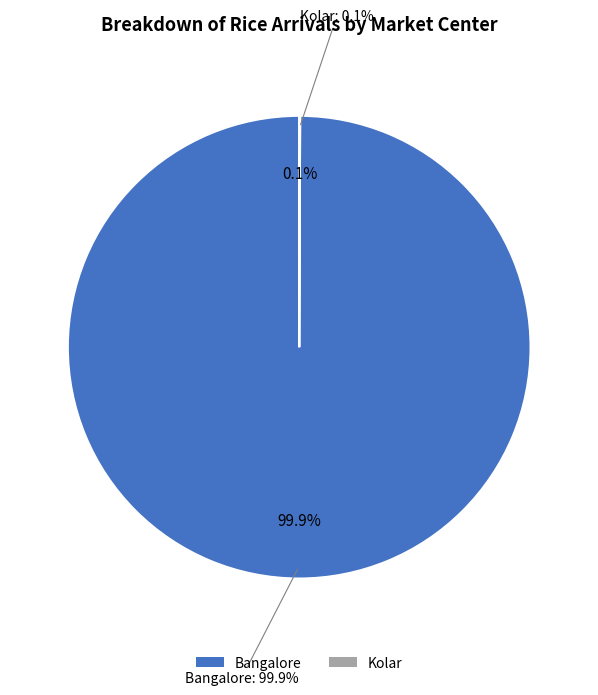

Count the number of slices in the pie.

2